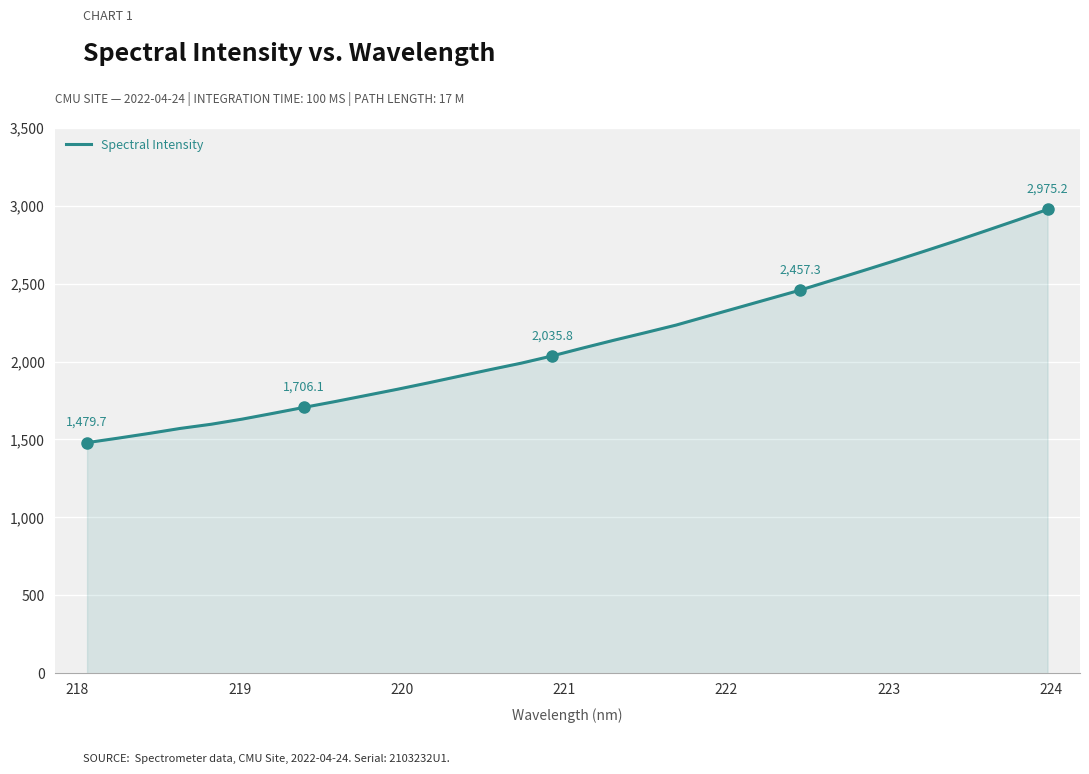

What is the difference between the maximum and minimum values?

1495.5